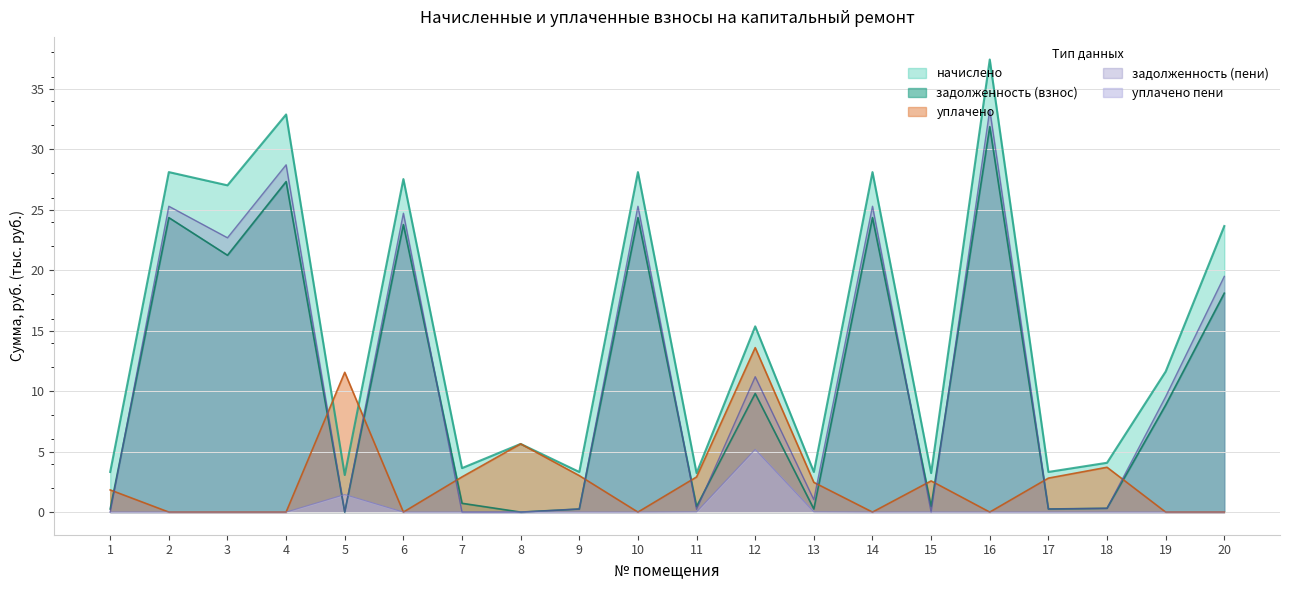

What is the maximum value for задолженность (пени)?

33.2